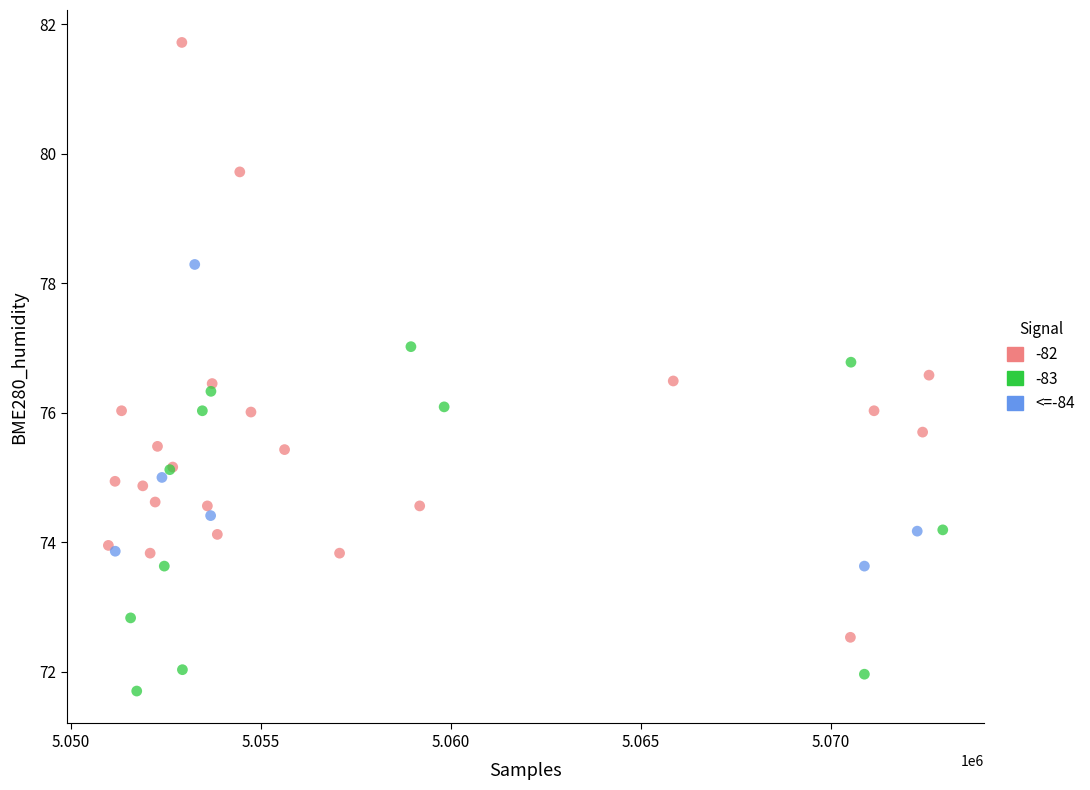

Which series reaches the maximum Y coordinate?

-82